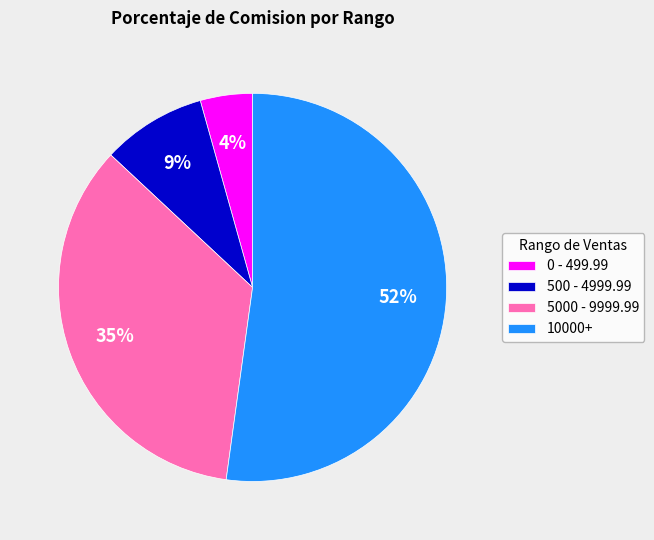

To the nearest percent, what portion does 500 - 4999.99 represent?

9%